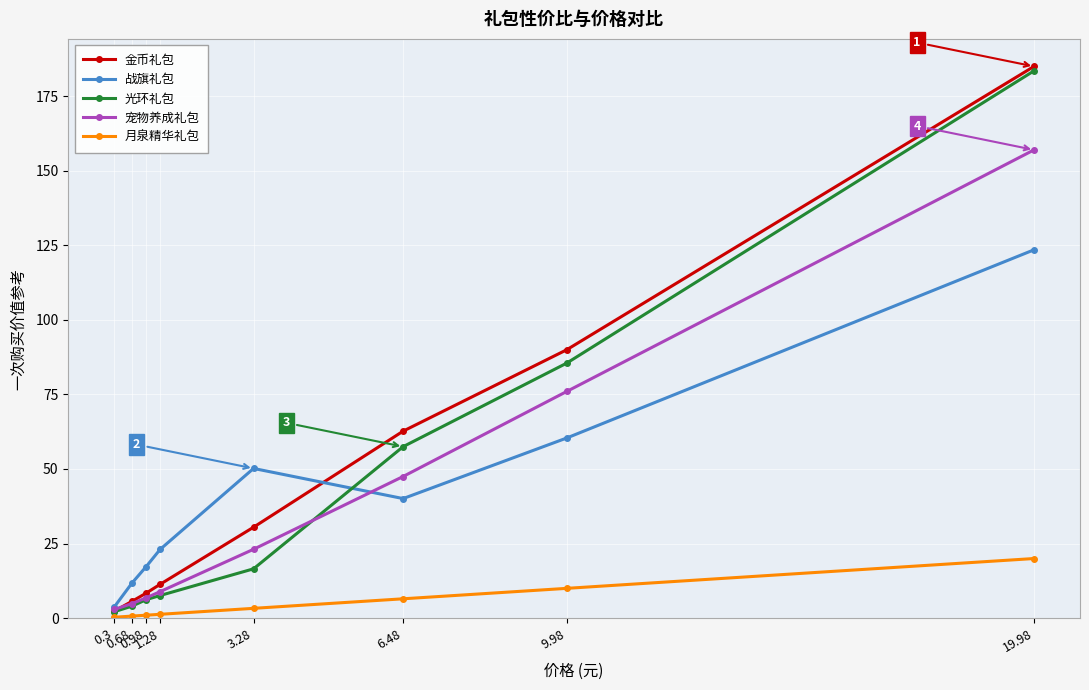

What is the maximum value shown in the chart?

185.0